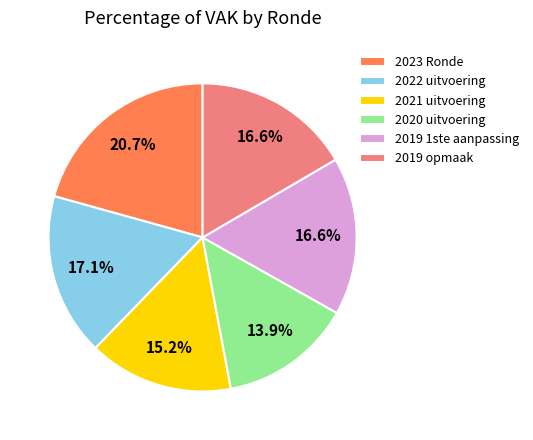

Does any single category account for the majority?

No